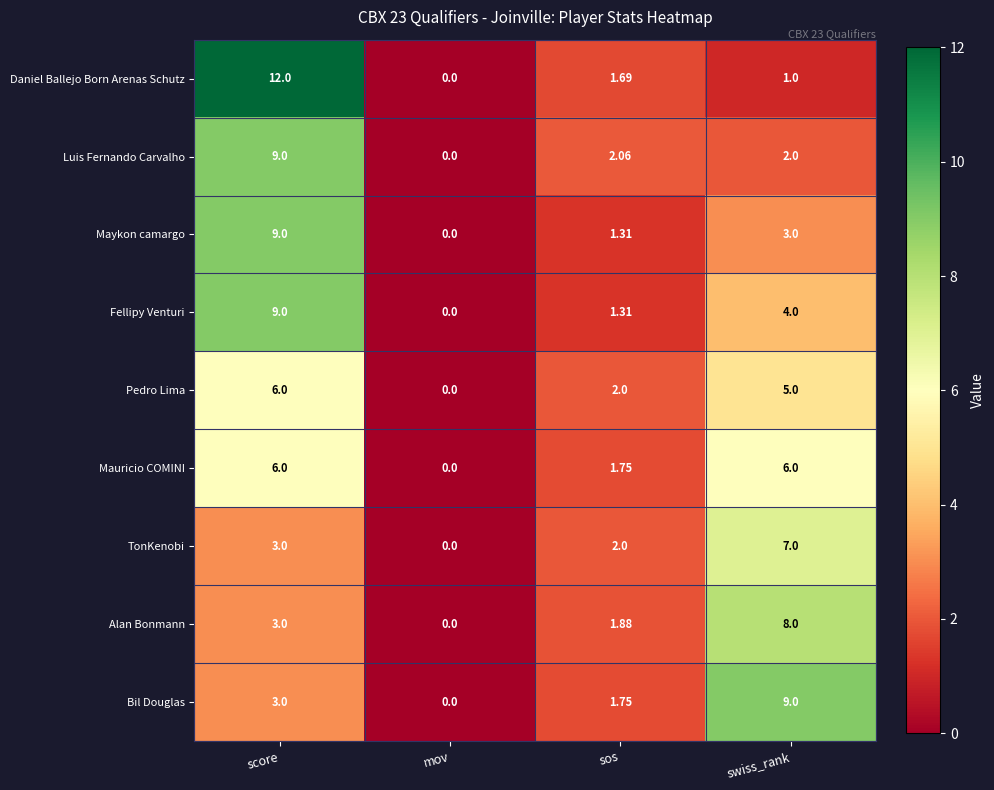

Which series has the largest total across all categories?

Daniel Ballejo Born Arenas Schutz